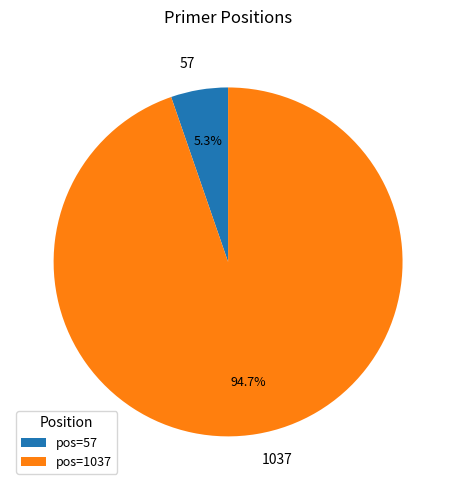

To the nearest percent, what percentage of the pie is 57?

5%